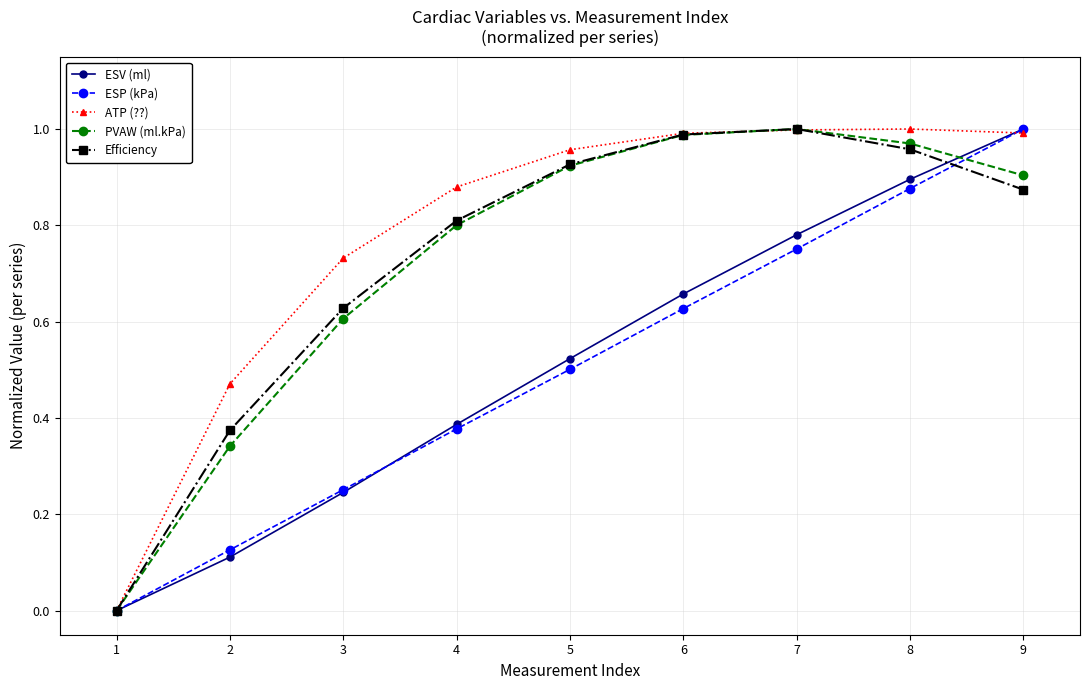

What are all the series names shown in the legend?

ESV (ml), ESP (kPa), ATP (??), PVAW (ml.kPa), Efficiency